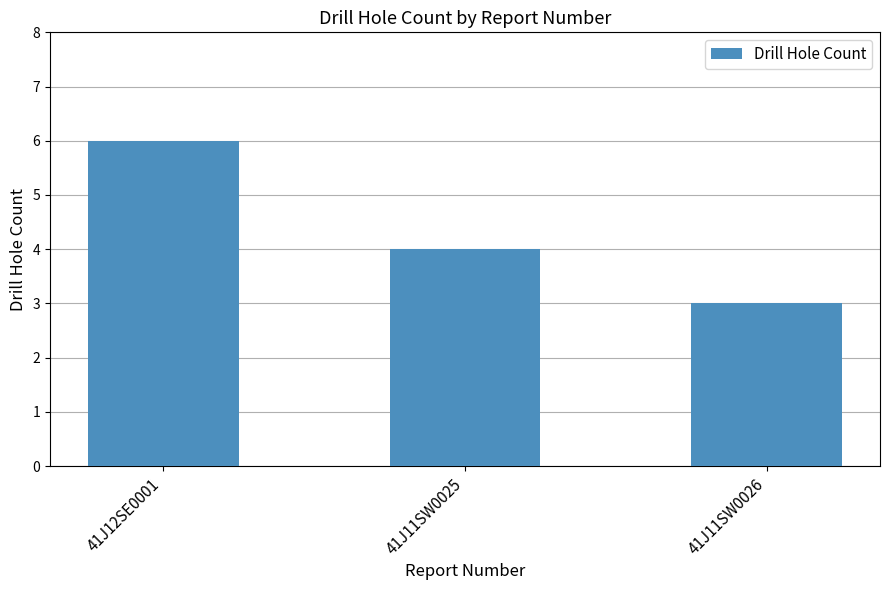

Count the values in the range 3 to 6.

3